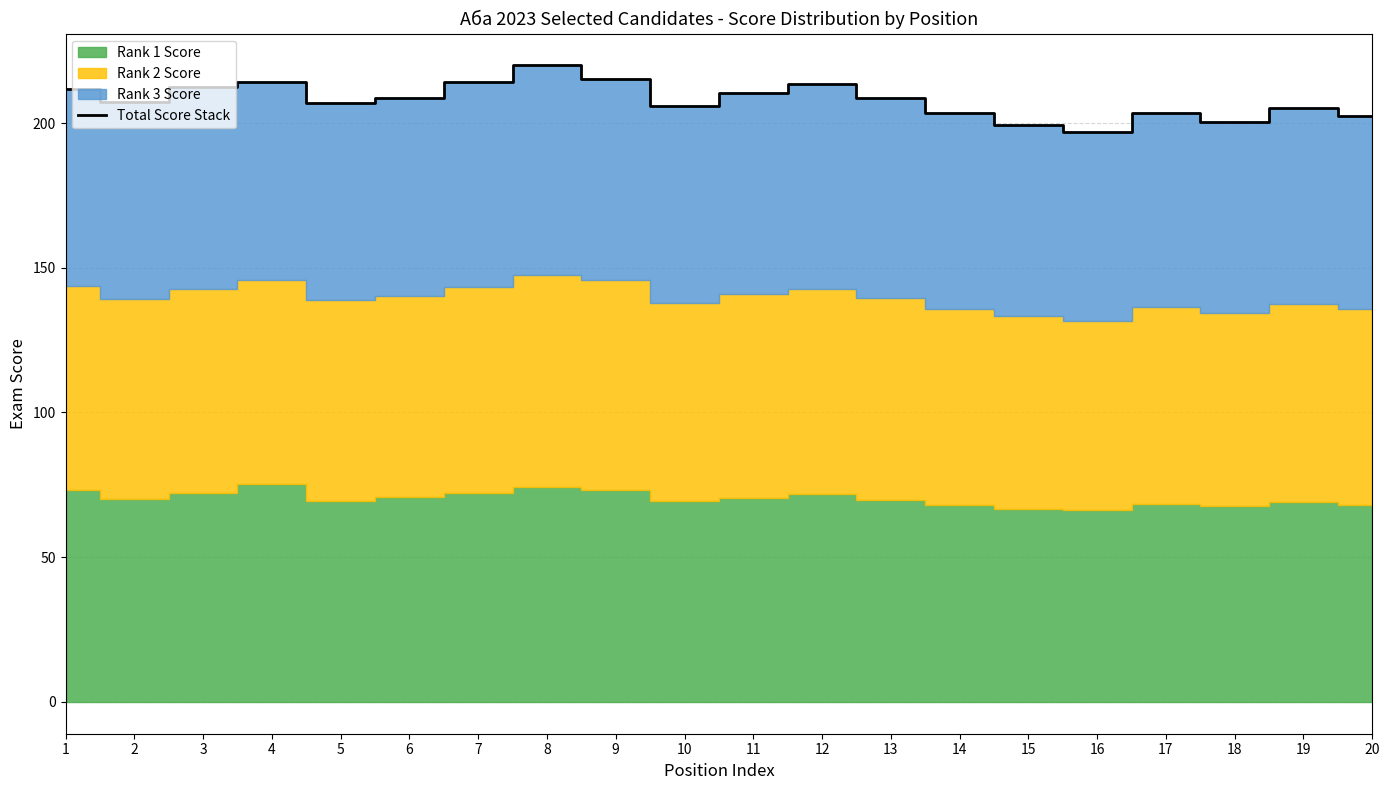

List the labels in order of value, largest first.

8, 9, 7, 4, 12, 3, 1, 11, 6, 13, 2, 5, 10, 19, 17, 14, 20, 18, 15, 16